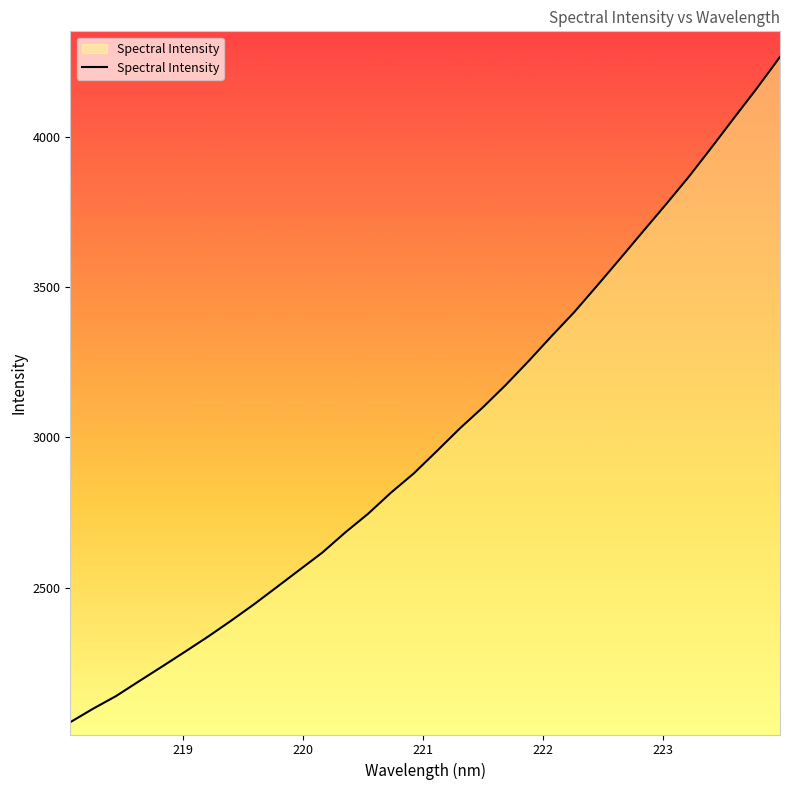

What is the greatest value displayed?

4267.2